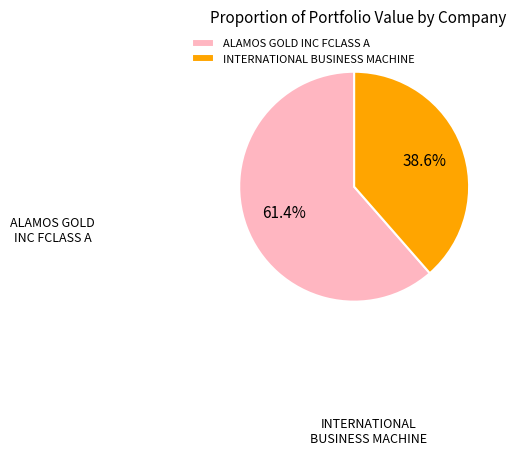

What is the ratio of the value at INTERNATIONAL BUSINESS MACHINE to the value at ALAMOS GOLD INC FCLASS A?

0.6